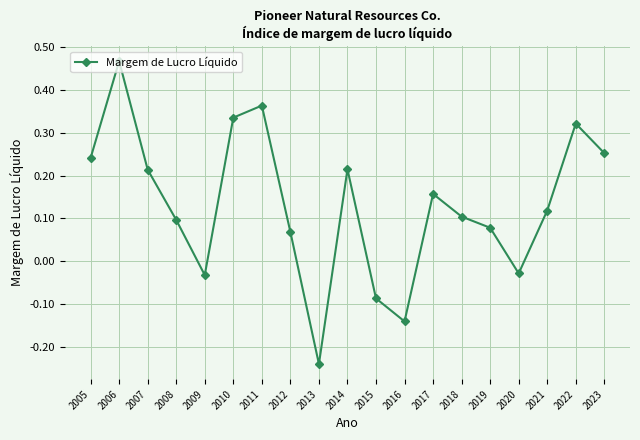

Which has a higher value, 2011 or 2017?

2011